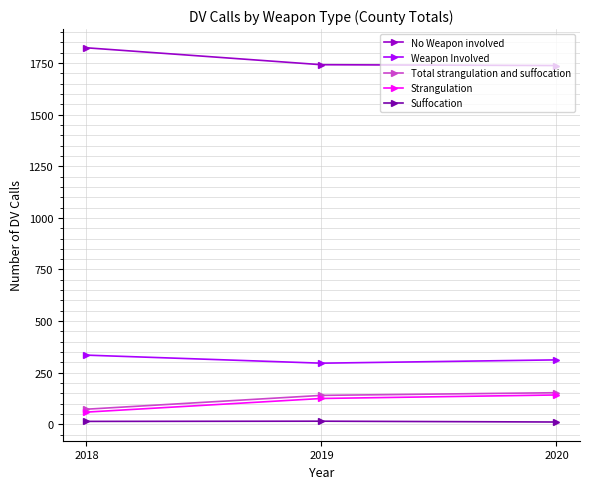

The value of No Weapon involved at 2020 is 594. True or false?

False